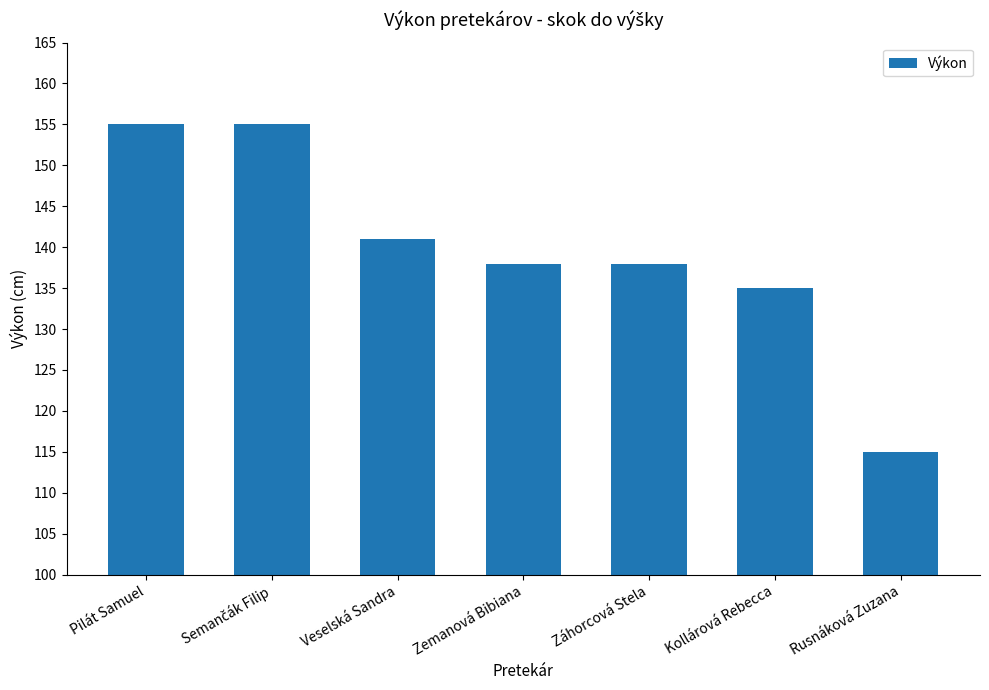

Is it true that the value at Rusnáková Zuzana is 151?

False